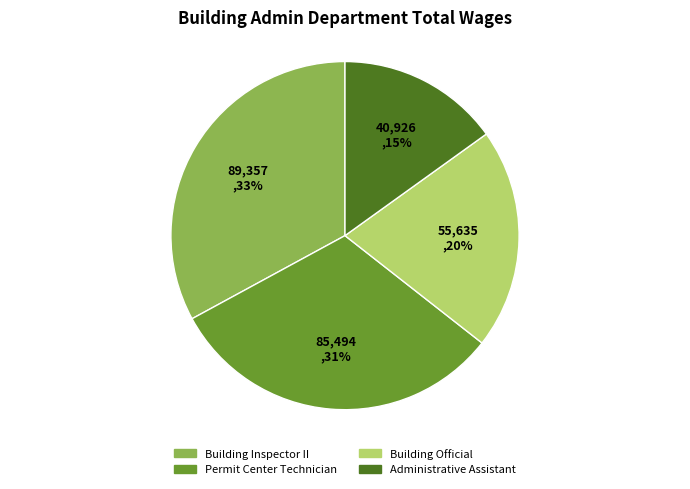

True or false: Permit Center Technician accounts for 31% of the total.

True